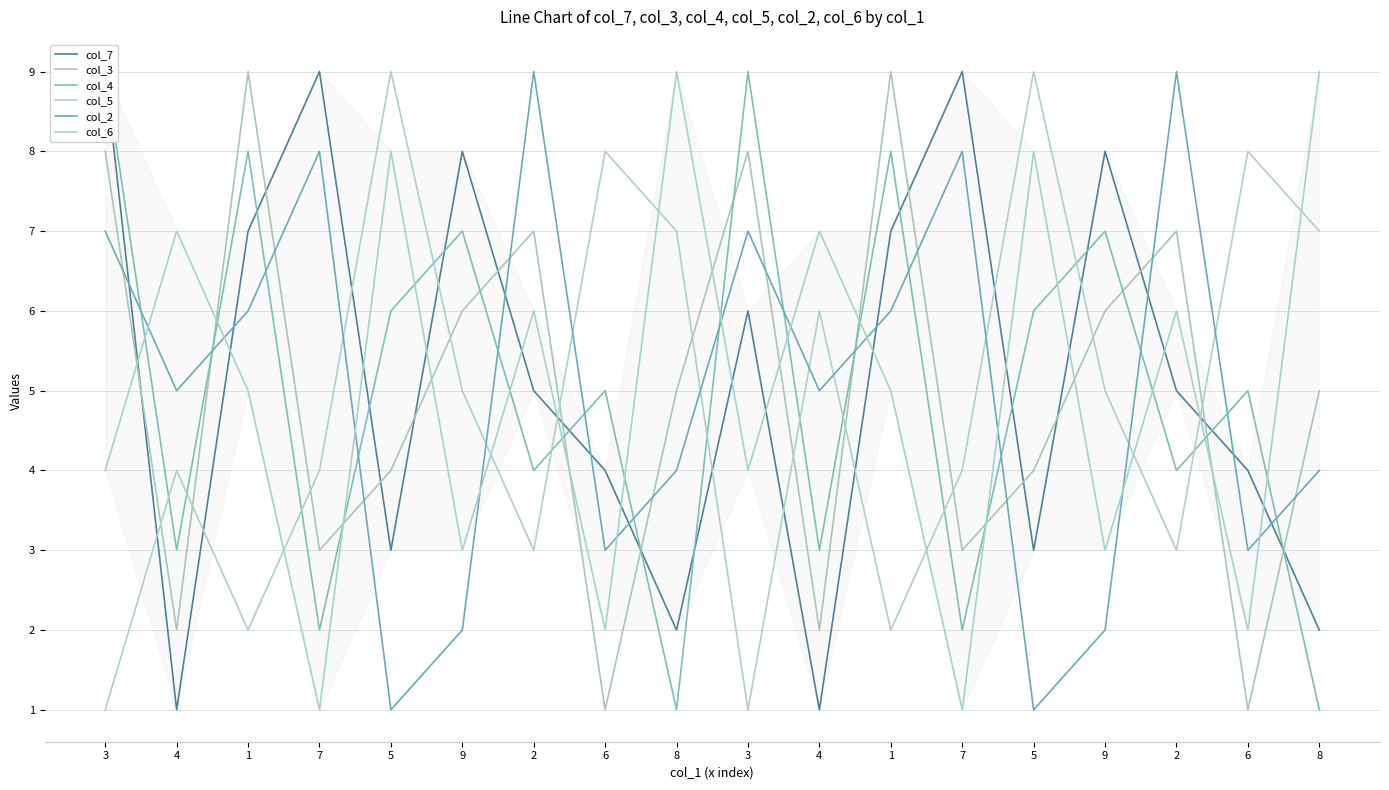

What is the greatest value displayed?

9